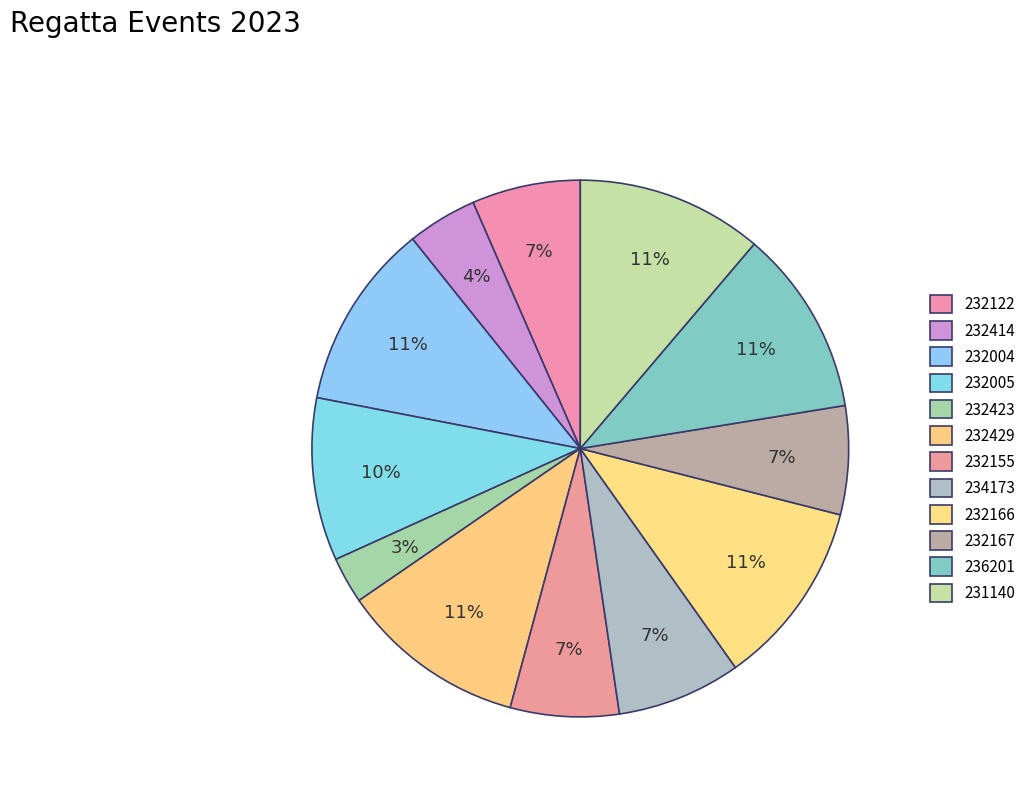

To the nearest percent, what is the combined percentage of 232122 and 234173?

14%